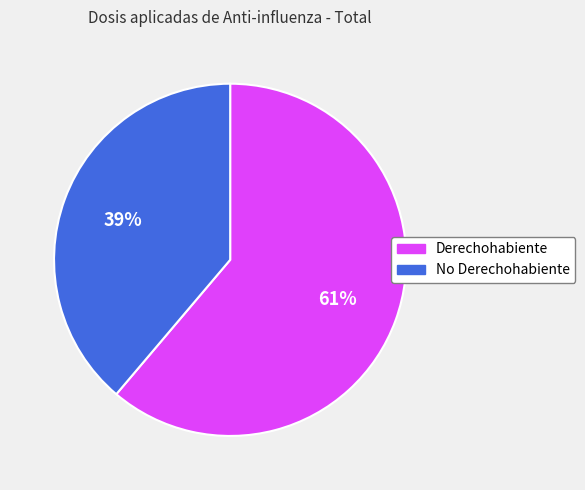

Rank the categories by value from highest to lowest.

Derechohabiente, No Derechohabiente